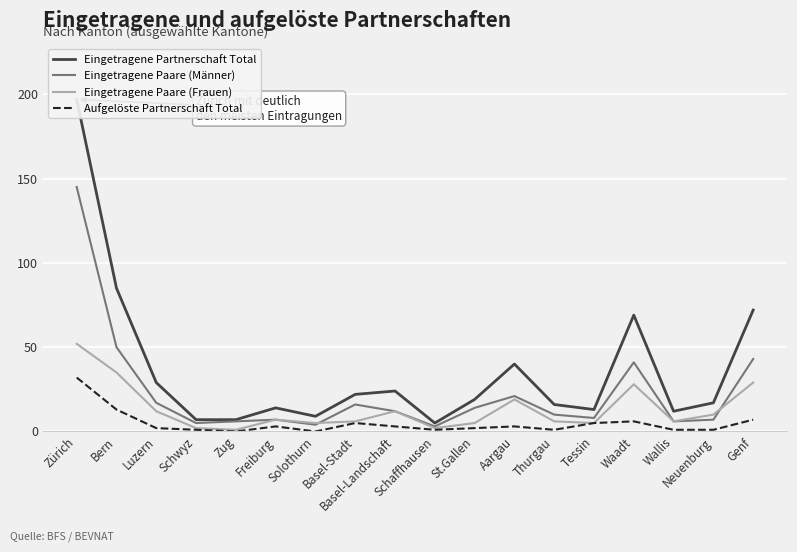

True or false: Eingetragene Partnerschaft Total and Eingetragene Paare (Frauen) cross at least once.

False